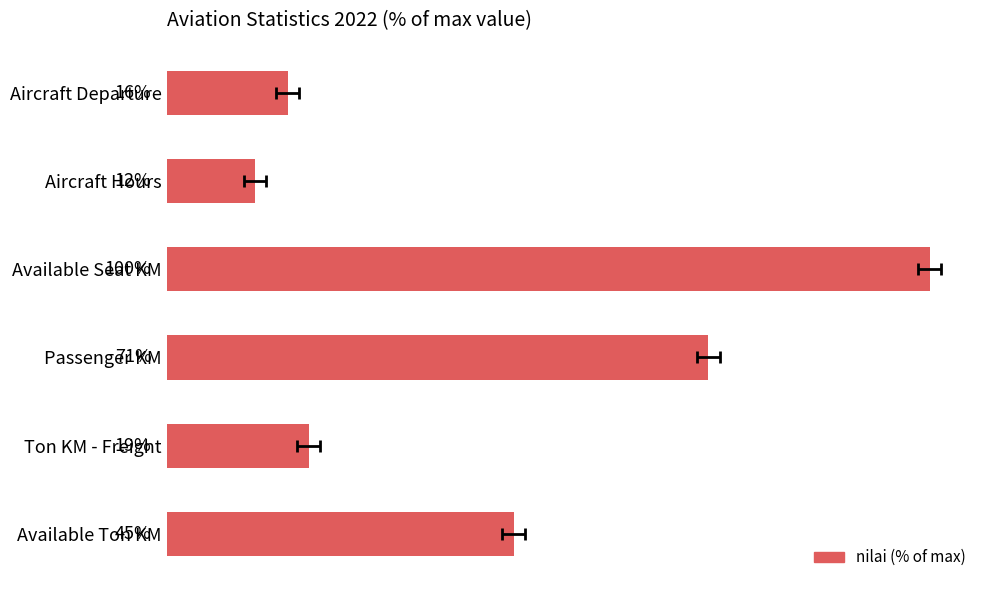

What is the difference between the maximum and minimum values?

88.4